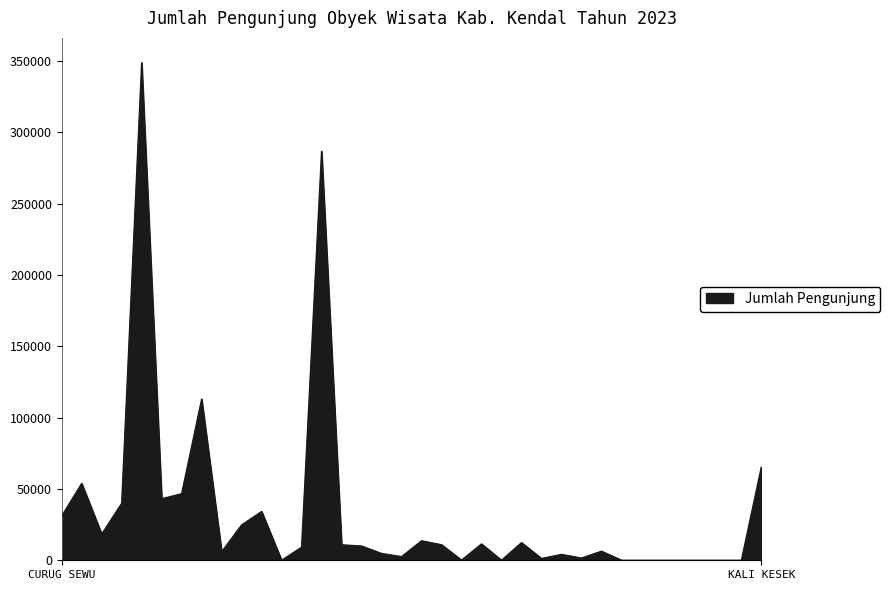

What is the maximum value shown in the chart?

348682